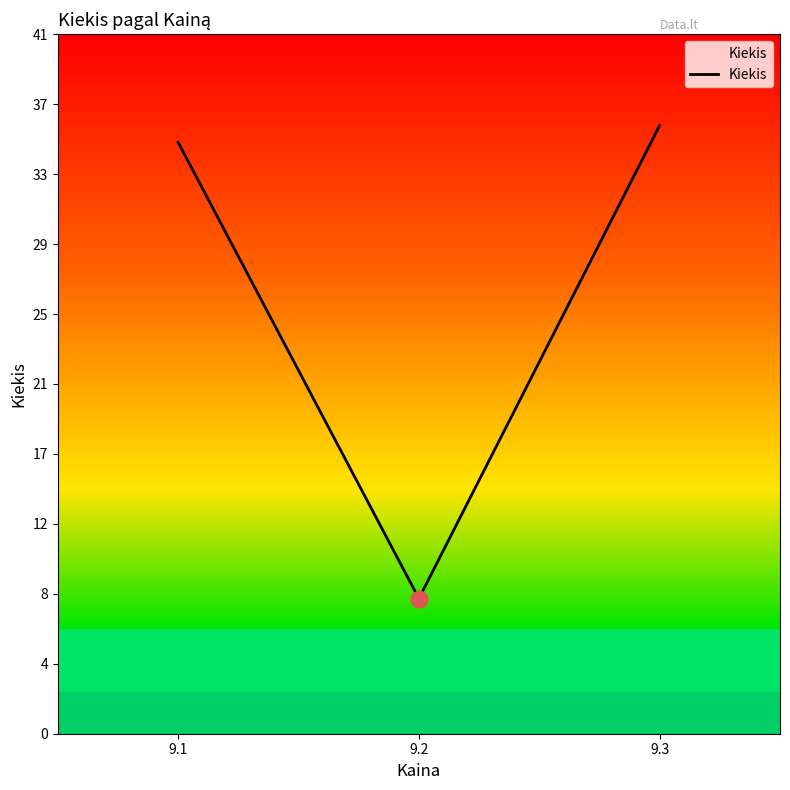

What is the average value?

26